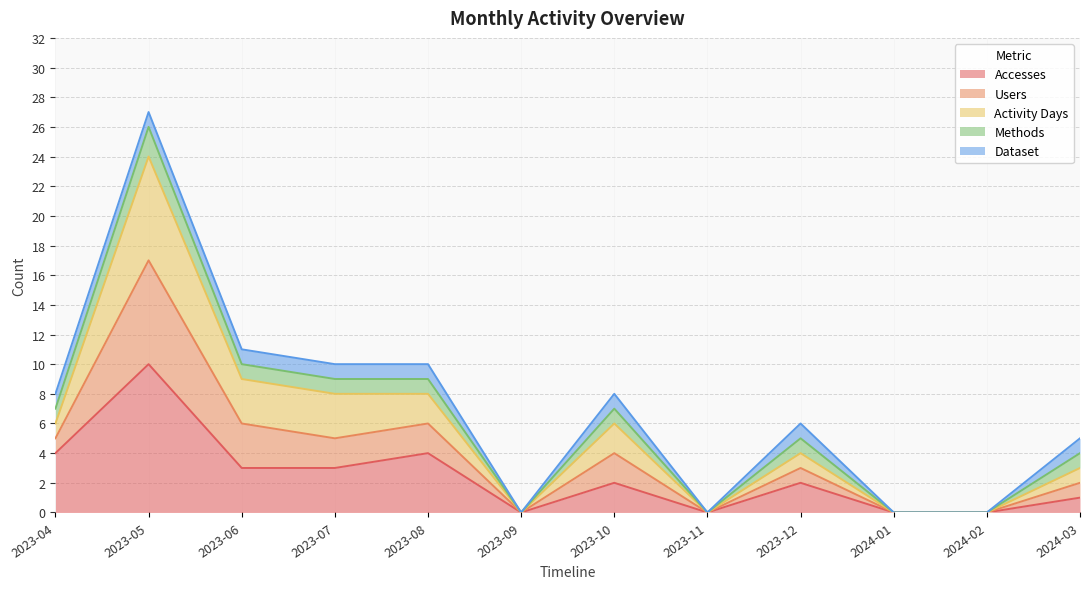

At which category is the sum across all series the highest?

2023-05